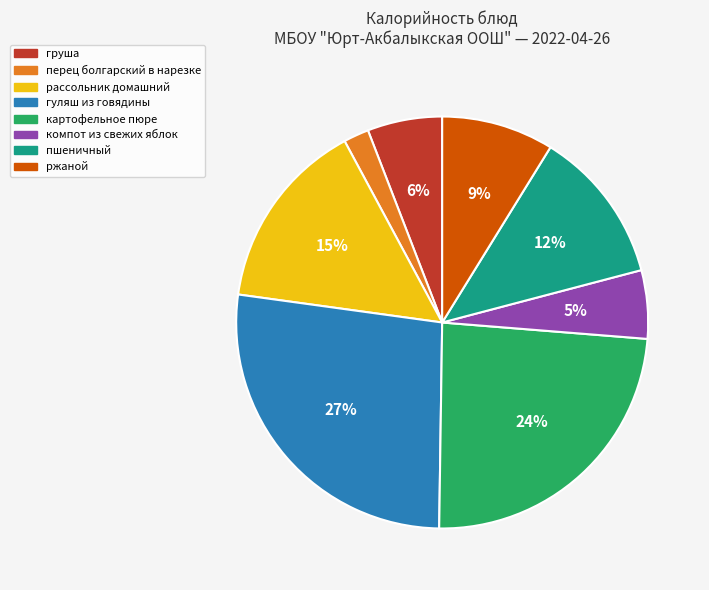

Which category has the biggest portion of the pie?

гуляш из говядины